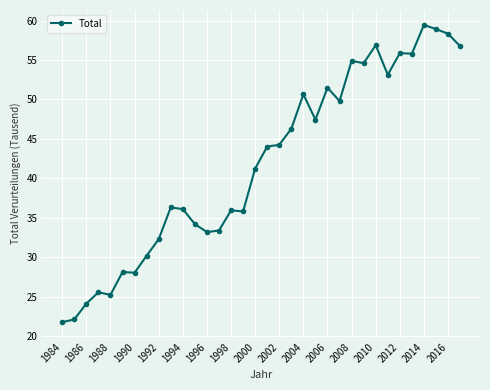

What is the value of the 9th point from the left?

32.3